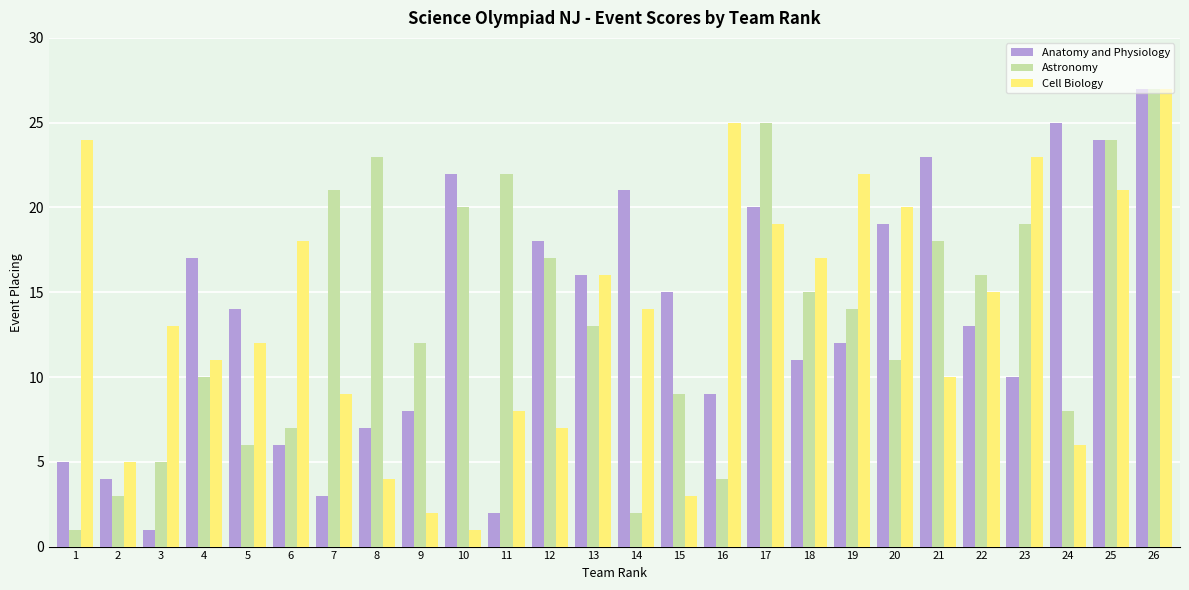

How many data points does each series have?

26